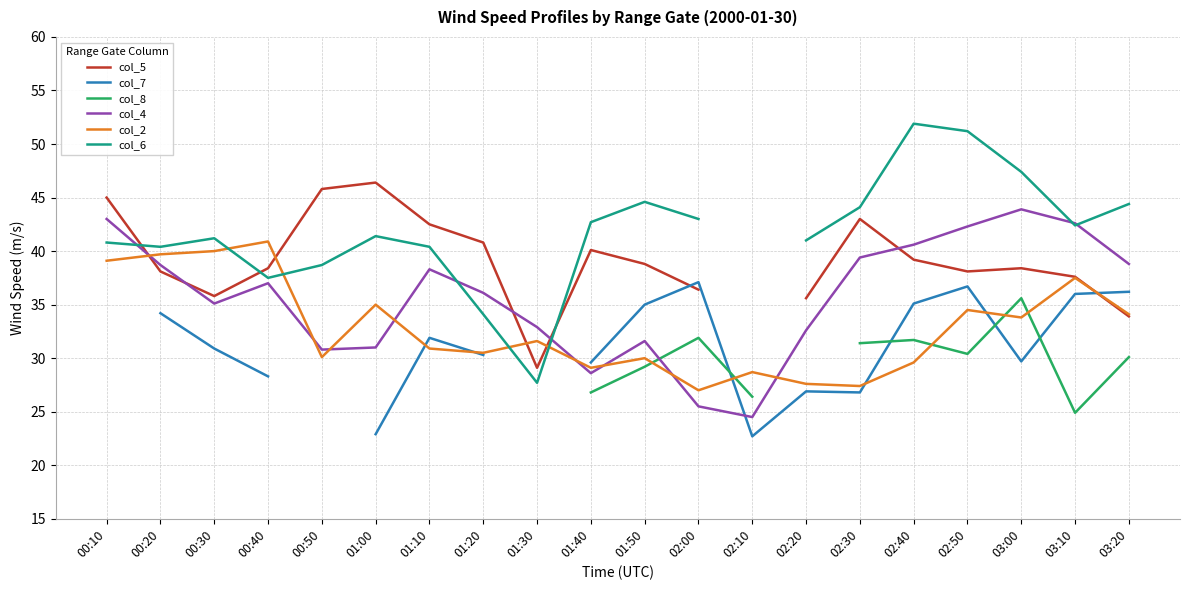

Which category has the highest value across all series?

02:40